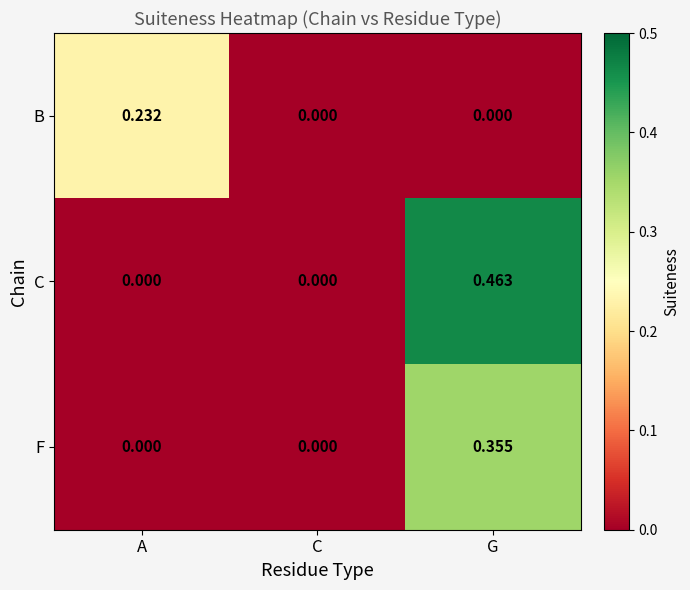

Rank the series by their average value, from highest to lowest.

C, F, B